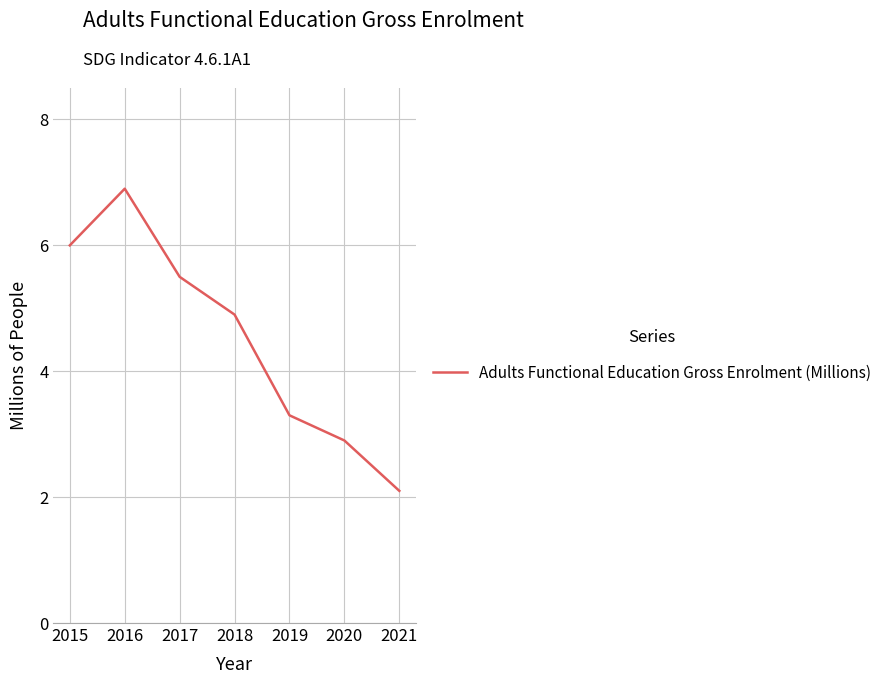

At which label does the data first exceed 4?

2015